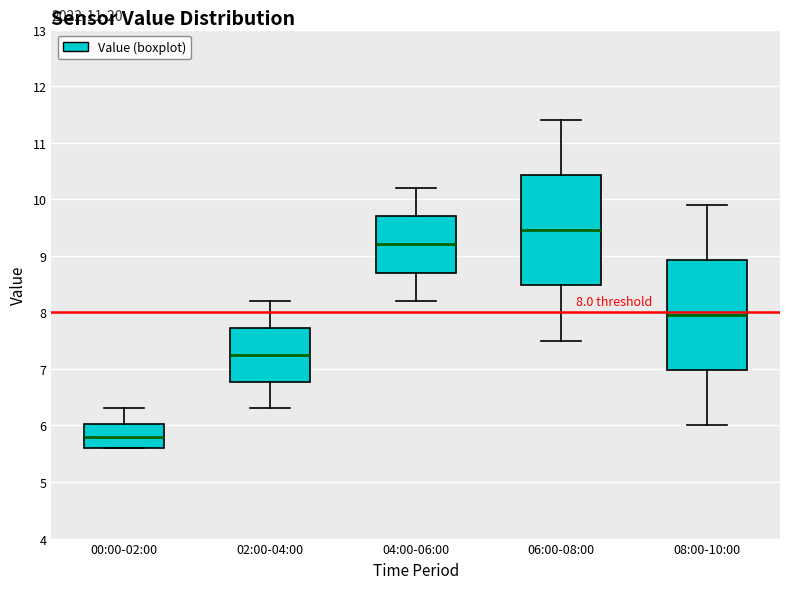

Which box has the lowest median line?

00:00-02:00